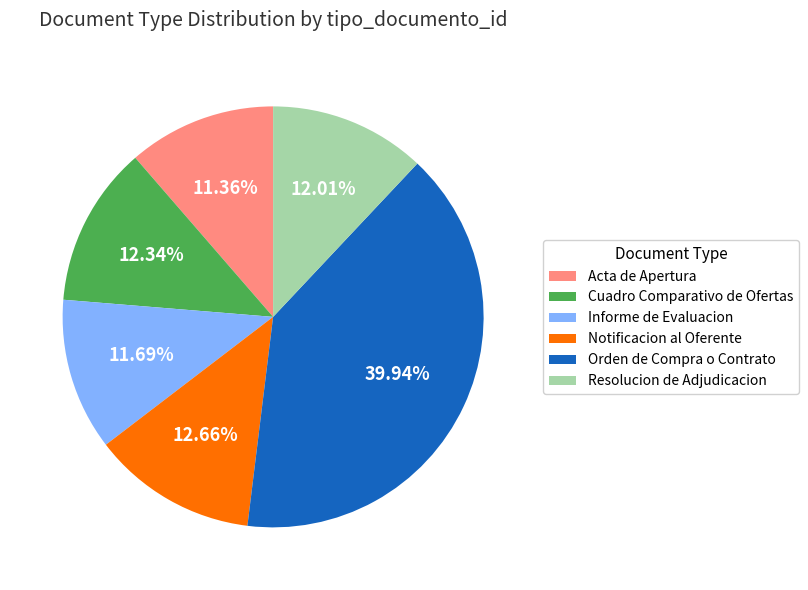

What percentage do Cuadro Comparativo de Ofertas and Resolucion de Adjudicacion together represent?

24.4%